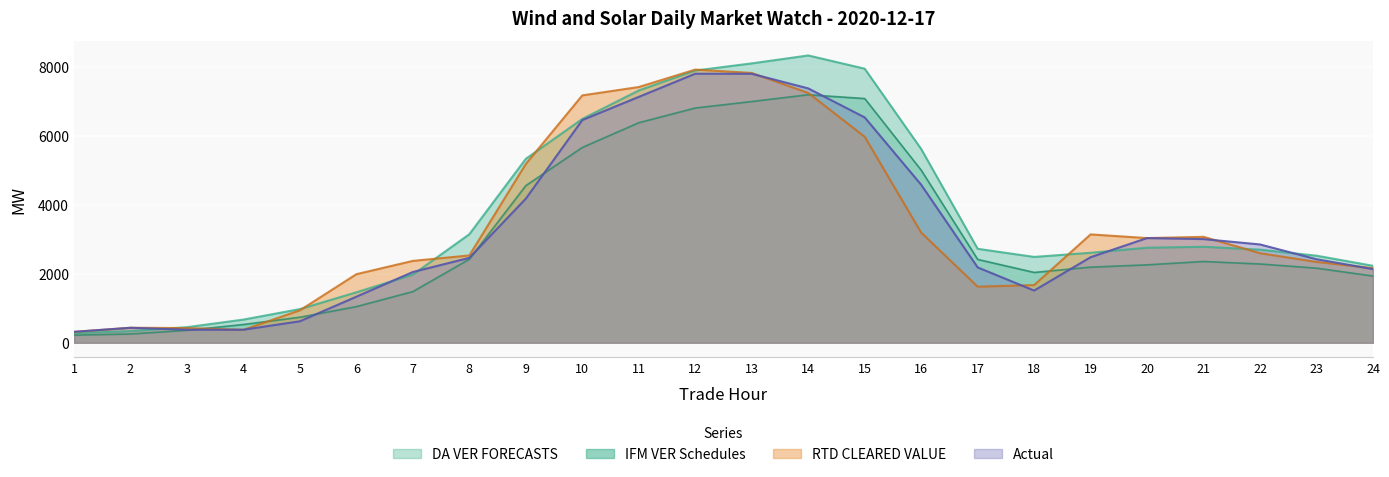

How many data points does each series have?

24